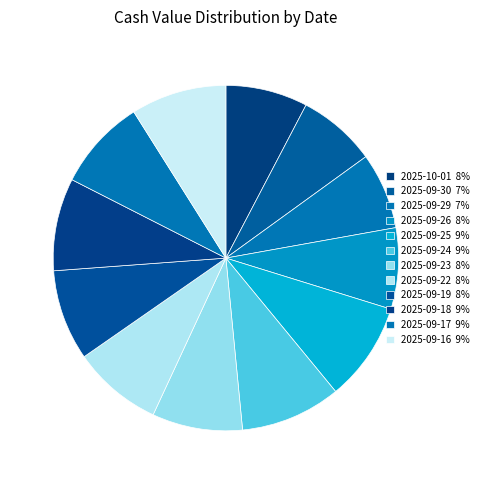

The 2025-09-19 slice represents 18% of the pie. True or false?

False